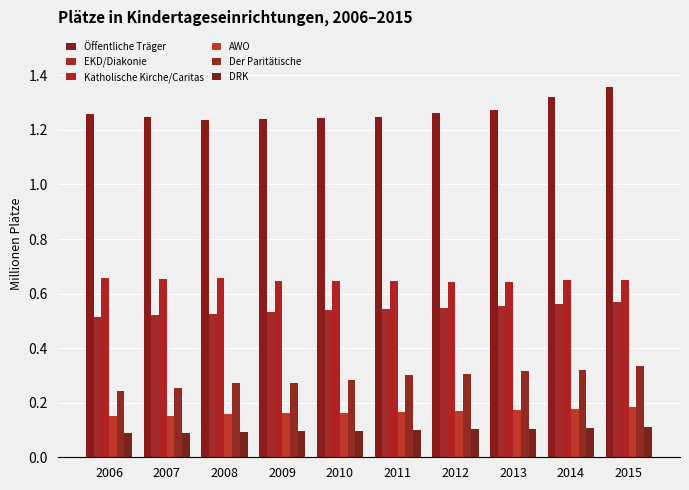

Does the chart contain any negative values?

No